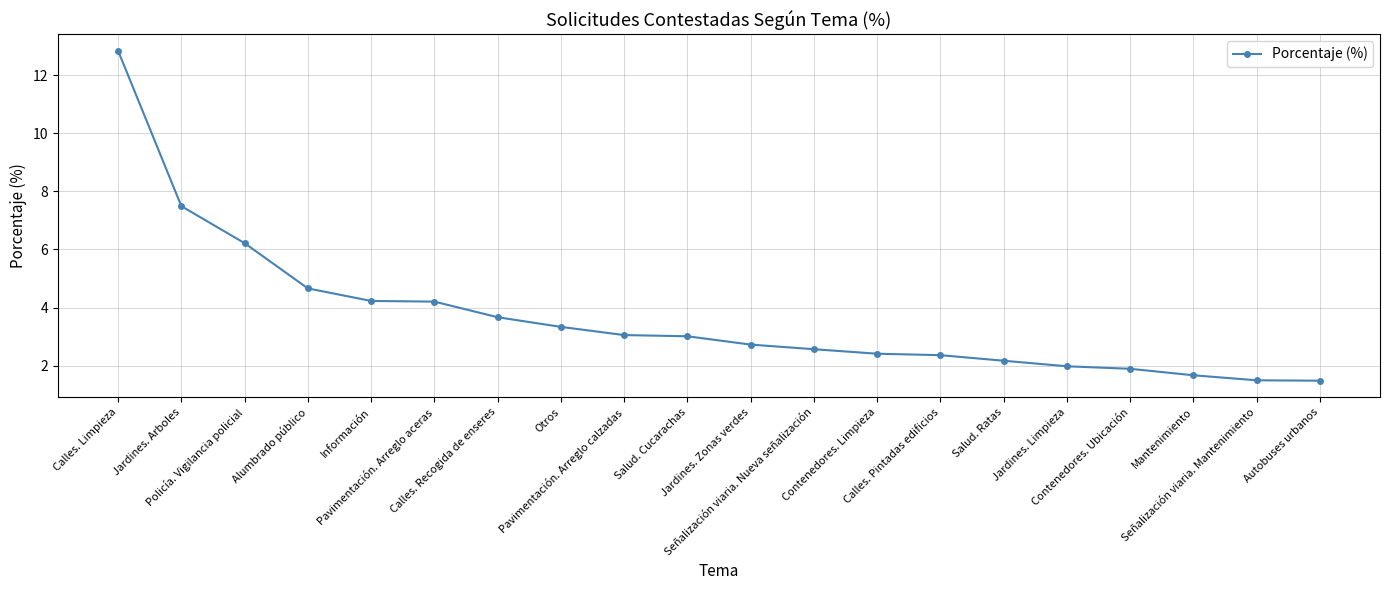

What is the maximum value shown in the chart?

12.8